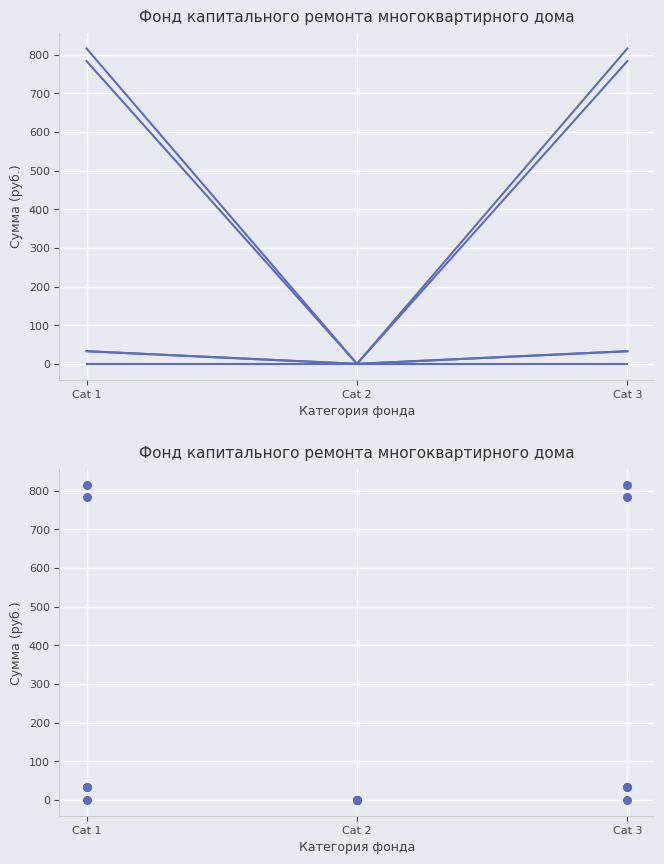

Which series contains the highest Y value?

Остаток на конец